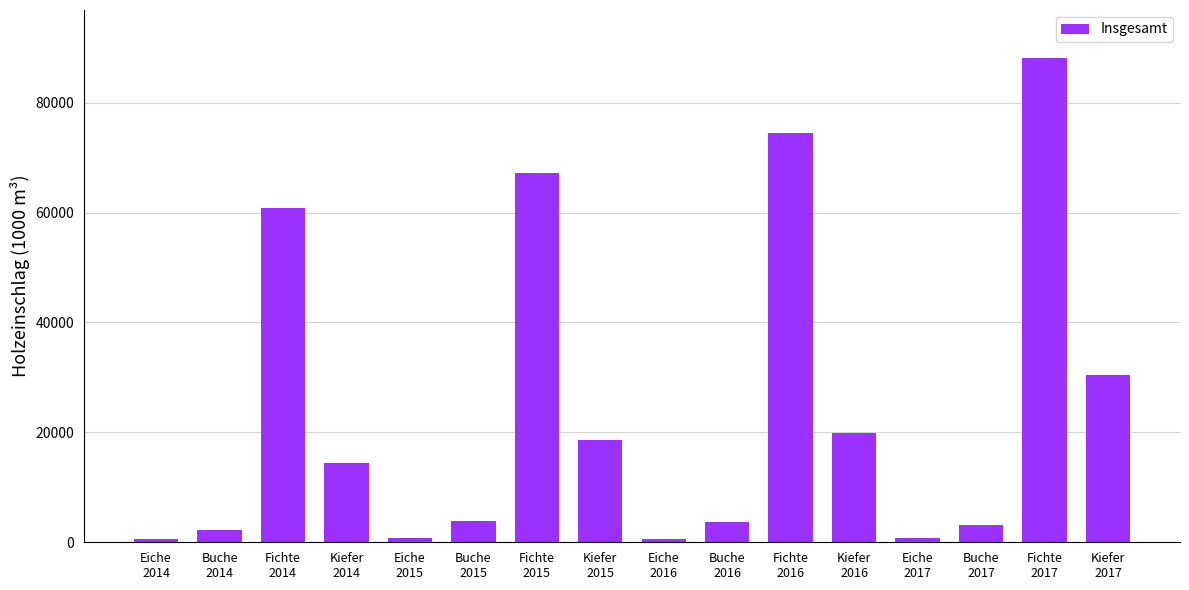

What value does the data have at Eiche
2017?

832